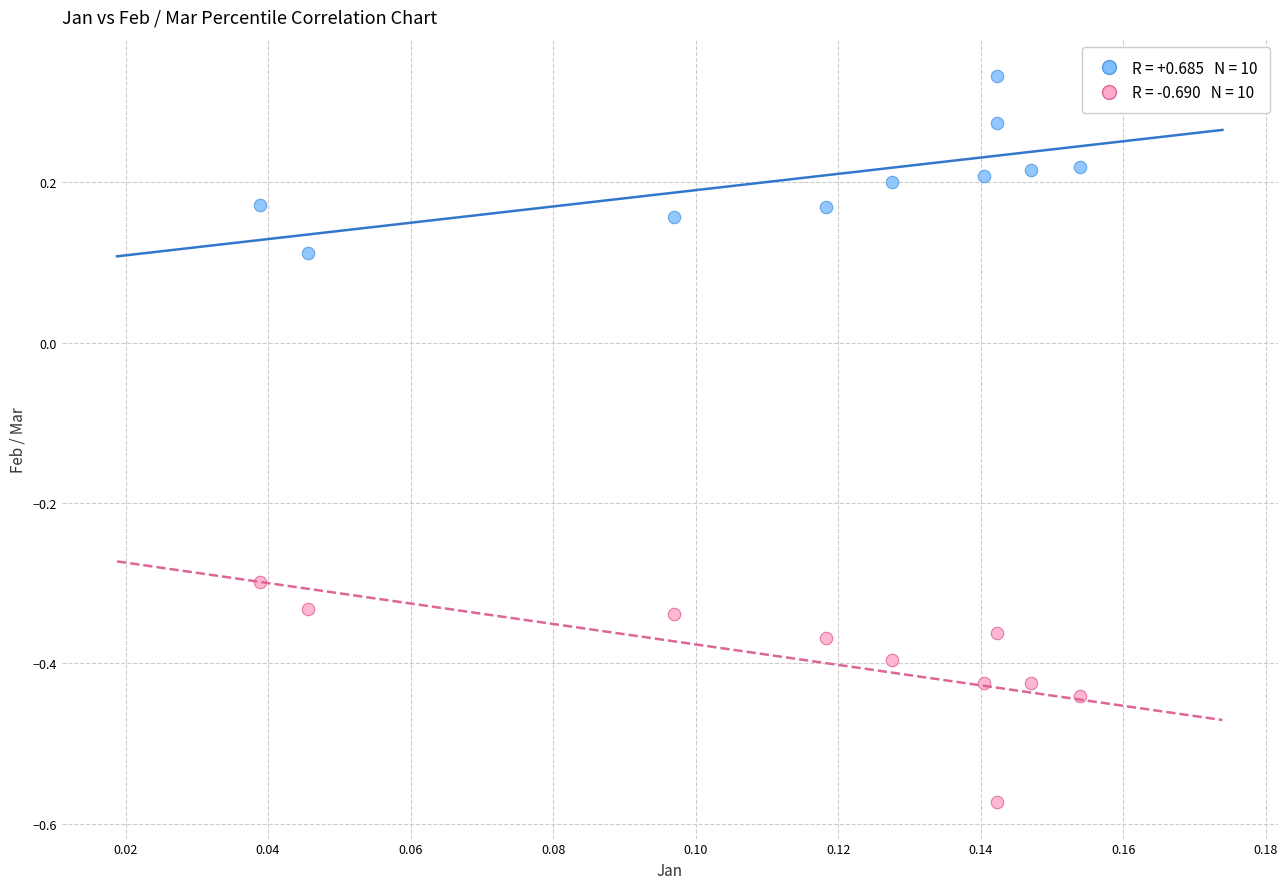

Across all data points, what is the range of Y values (max minus min)?

0.9